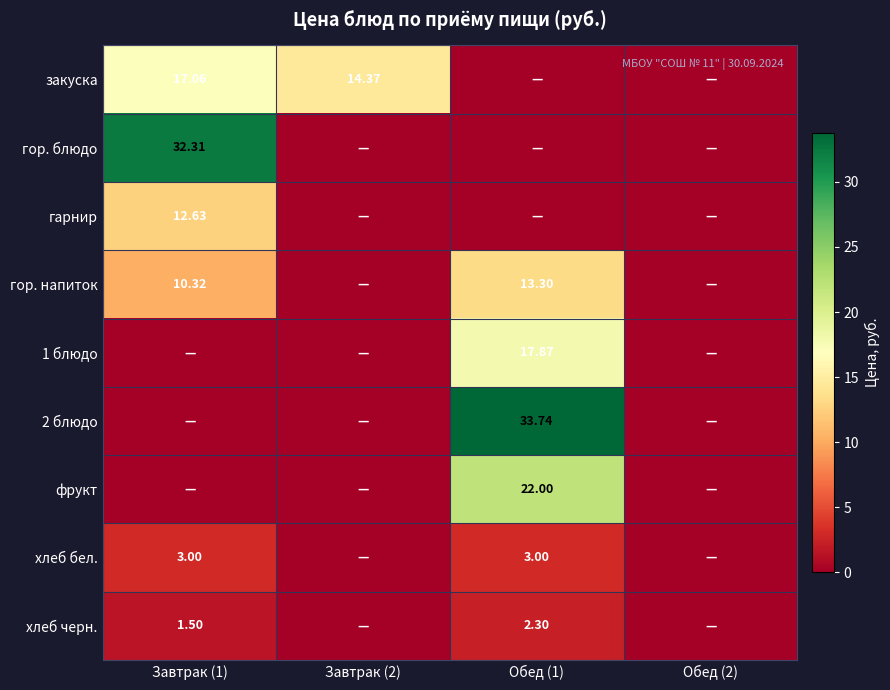

At how many categories does at least one series exceed 4?

3